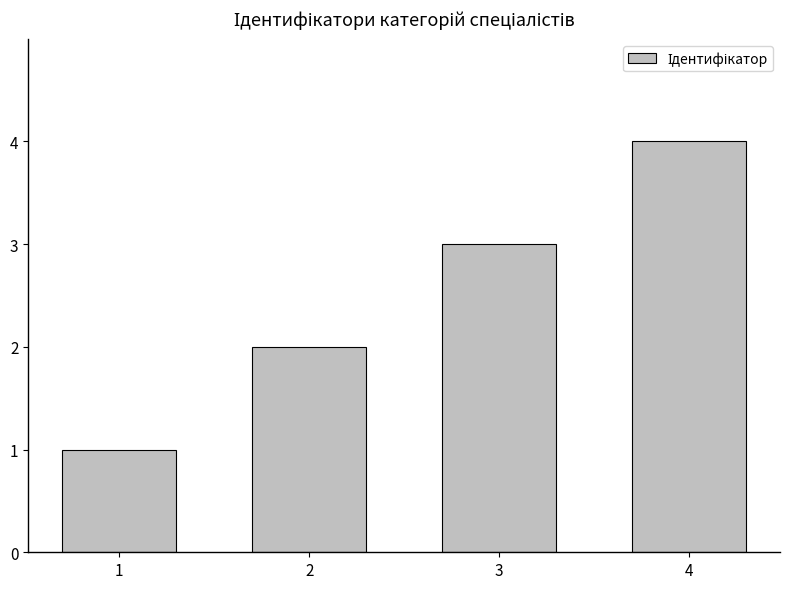

Rank the categories by value from highest to lowest.

4, 3, 2, 1